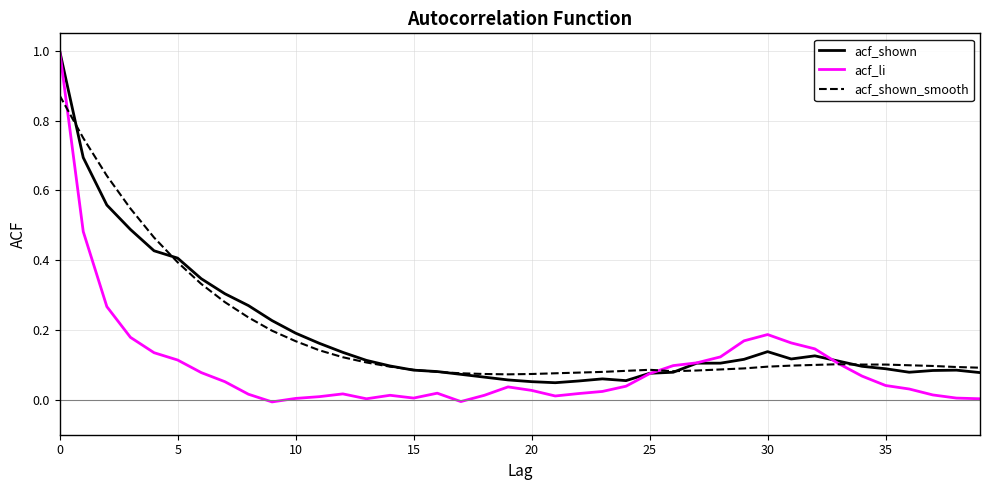

Which series has the widest spread of values?

acf_li